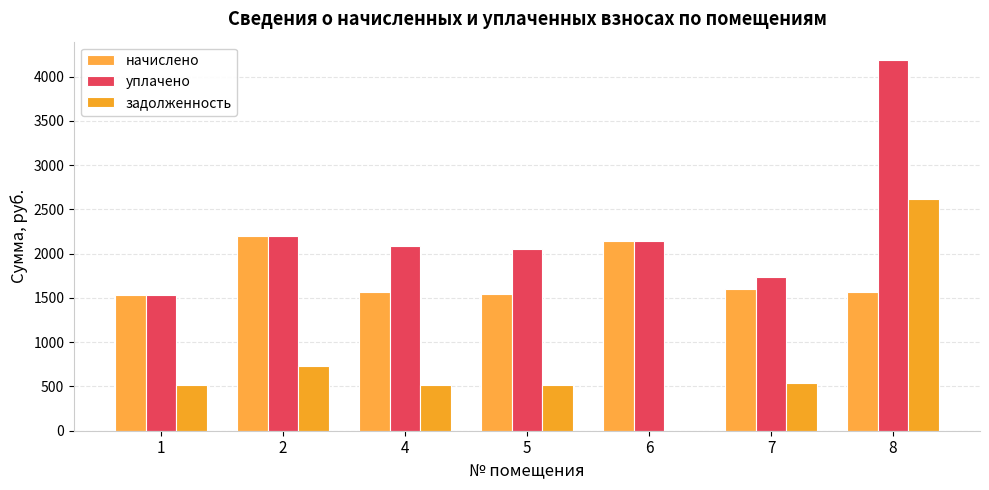

Reading left to right, extract all data points from this chart.

начислено: 1=1532.4	2=2199.6	4=1561.7	5=1539.7	6=2144.6	7=1602.0	8=1569.1
уплачено: 1=1532.4	2=2199.6	4=2082.3	5=2053.0	6=2144.6	7=1732.5	8=4184.2
задолженность: 1=510.8	2=733.2	4=520.6	5=513.2	6=0.0	7=534.0	8=2615.1